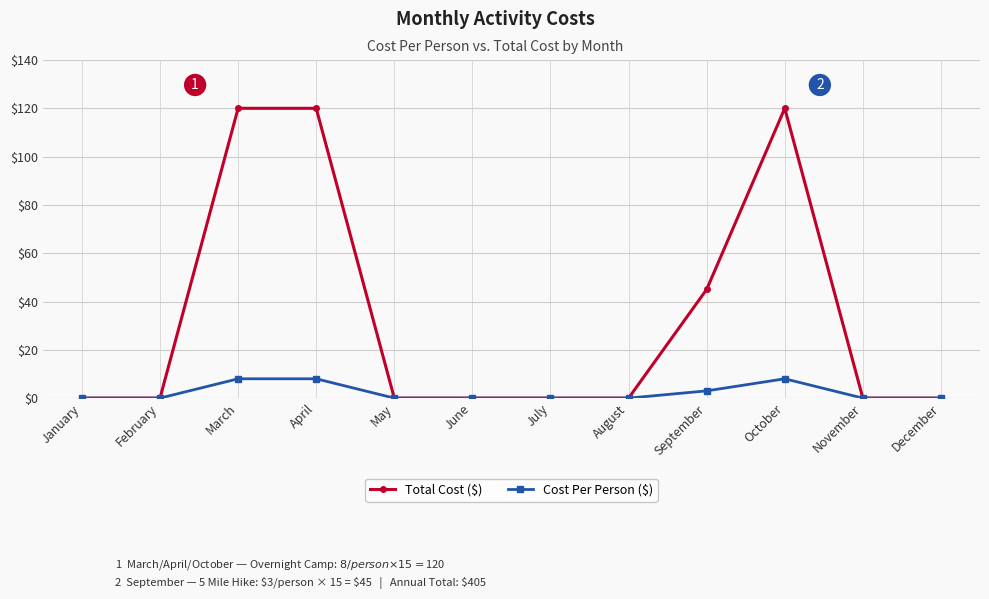

Reading right to left, extract all data points from this chart.

Total Cost ($): 0	0	120	45	0	0	0	0	120	120	0	0
Cost Per Person ($): 0	0	8	3	0	0	0	0	8	8	0	0